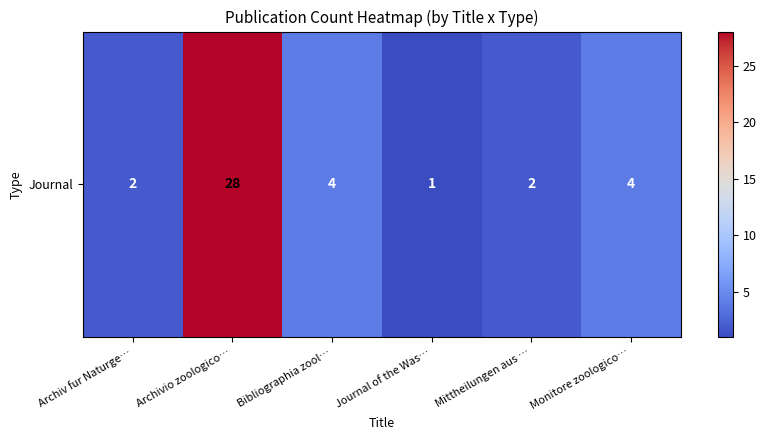

The chart shows a value of 2 at Archiv fur Naturge…. True or false?

True